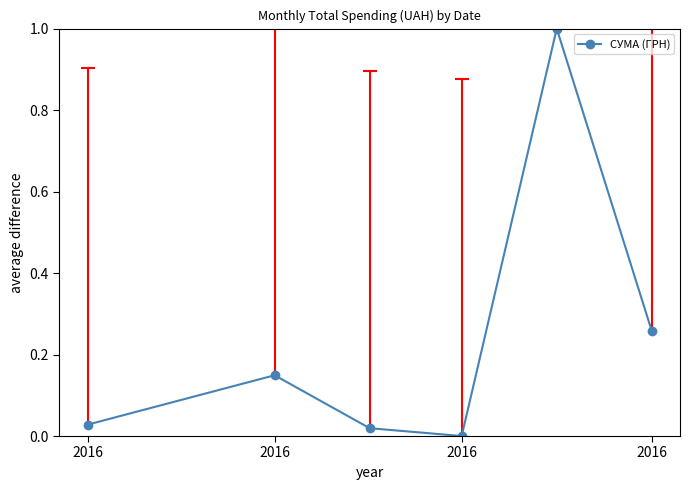

What is the maximum value shown in the chart?

1.0